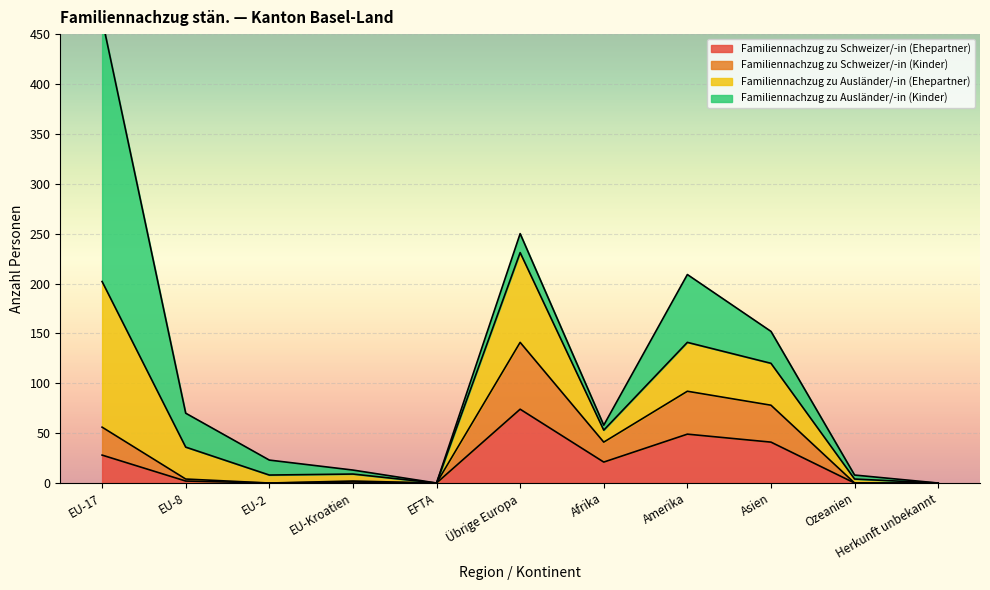

The Familiennachzug zu Schweizer/-in (Ehepartner) series shows 14 at EU-17. True or false?

False